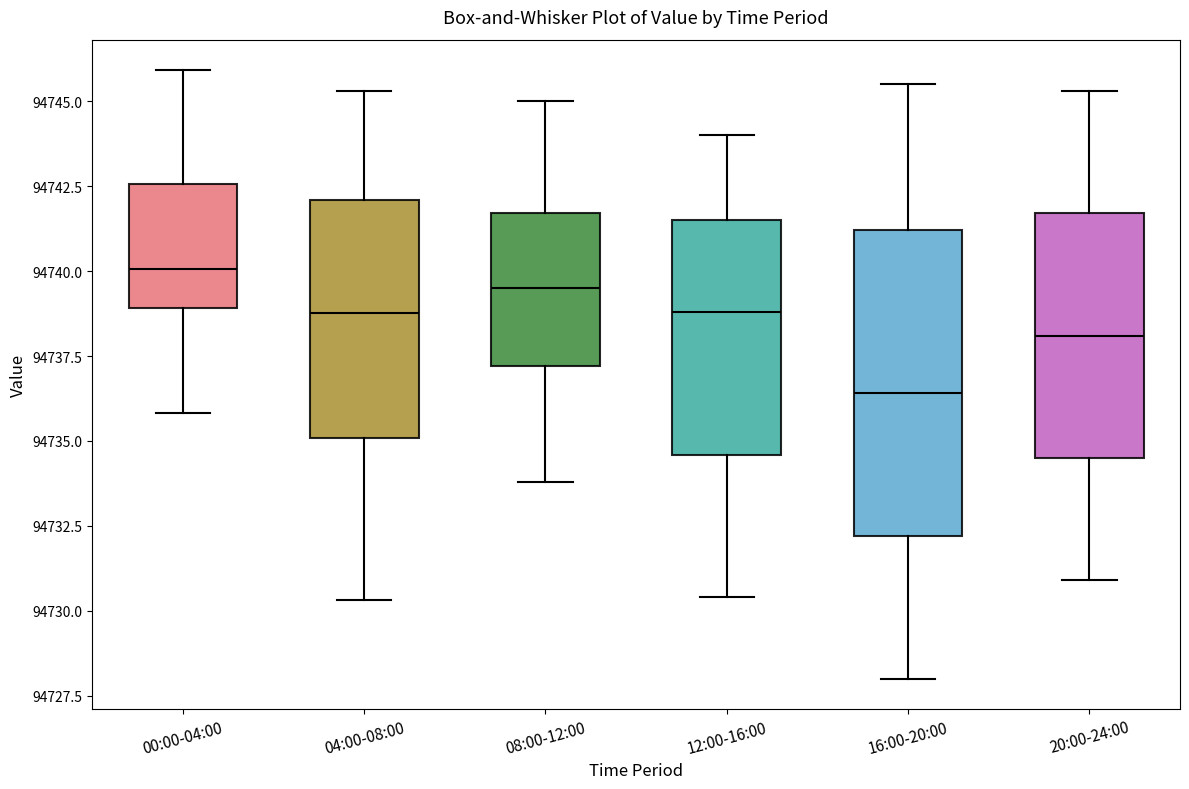

Reading left to right, transcribe this box plot: for each box, give where its median line is, the range the box spans, and where its two whiskers end, as read against the y-axis. The values are not printed on the chart, so give them approximately, as read against the axis.

00:00-04:00: median 94740.0, box 94739.0 to 94742.5, whiskers 94736.0 to 94746.0
04:00-08:00: median 94739.0, box 94735.0 to 94742.0, whiskers 94730.5 to 94745.5
08:00-12:00: median 94739.5, box 94737.0 to 94741.5, whiskers 94734.0 to 94745.0
12:00-16:00: median 94739.0, box 94734.5 to 94741.5, whiskers 94730.5 to 94744.0
16:00-20:00: median 94736.5, box 94732.0 to 94741.0, whiskers 94728.0 to 94745.5
20:00-24:00: median 94738.0, box 94734.5 to 94741.5, whiskers 94731.0 to 94745.5